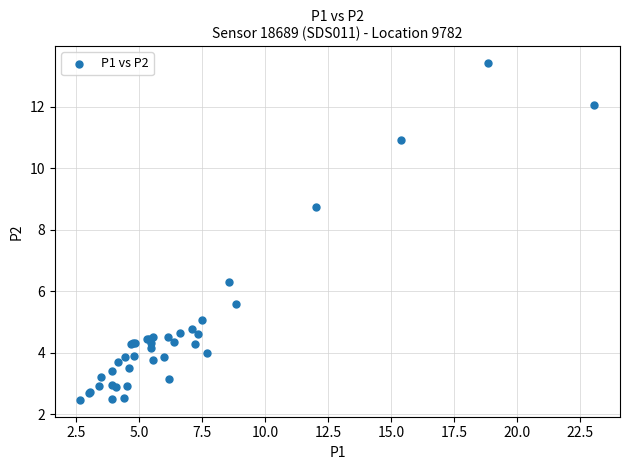

What Y value in the scatter plot is closest to 7?

6.3